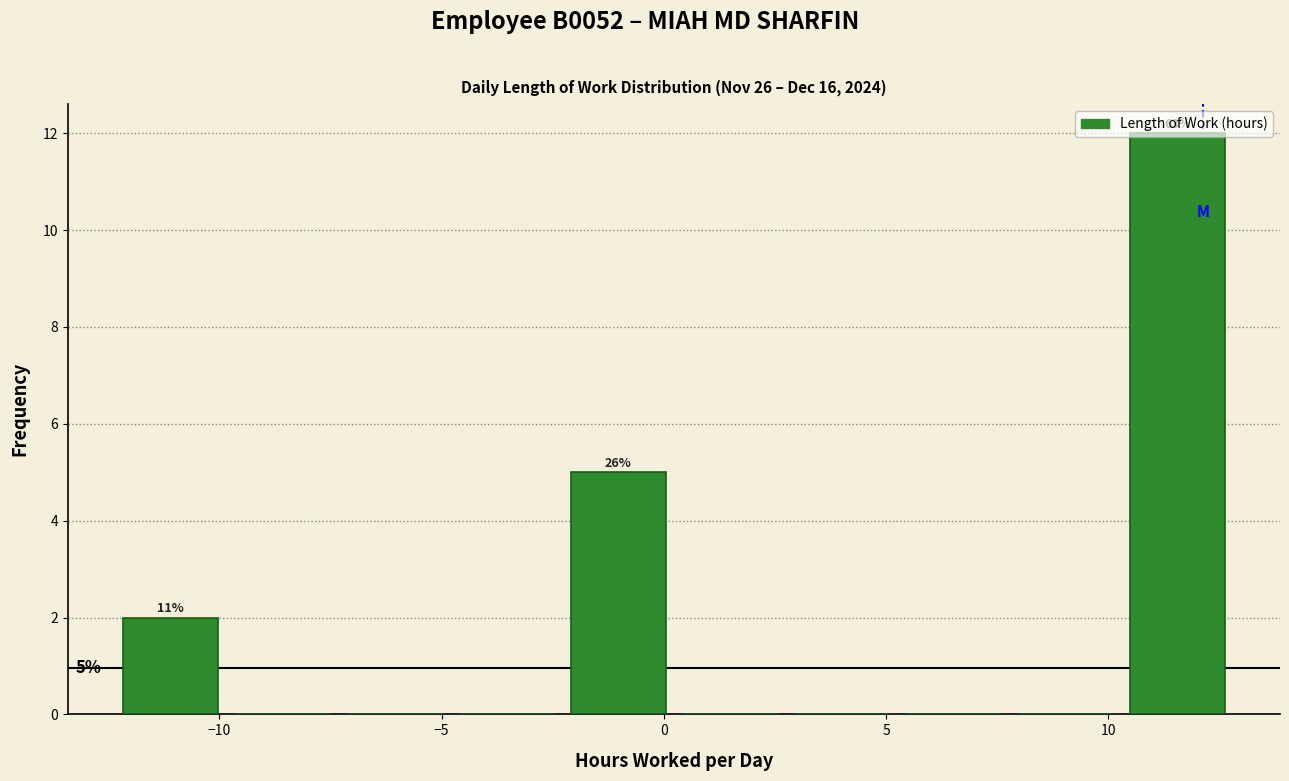

Which range on the x-axis has the tallest bar?

10.5 to 13.0